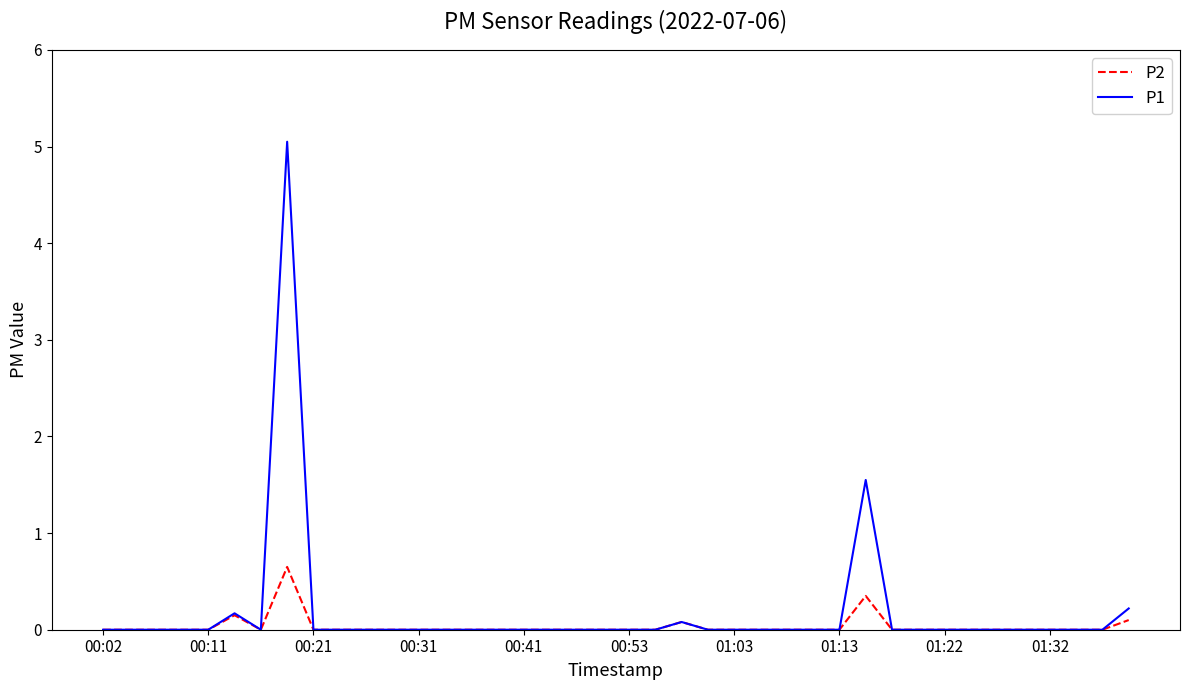

Which series has the widest spread of values?

P1